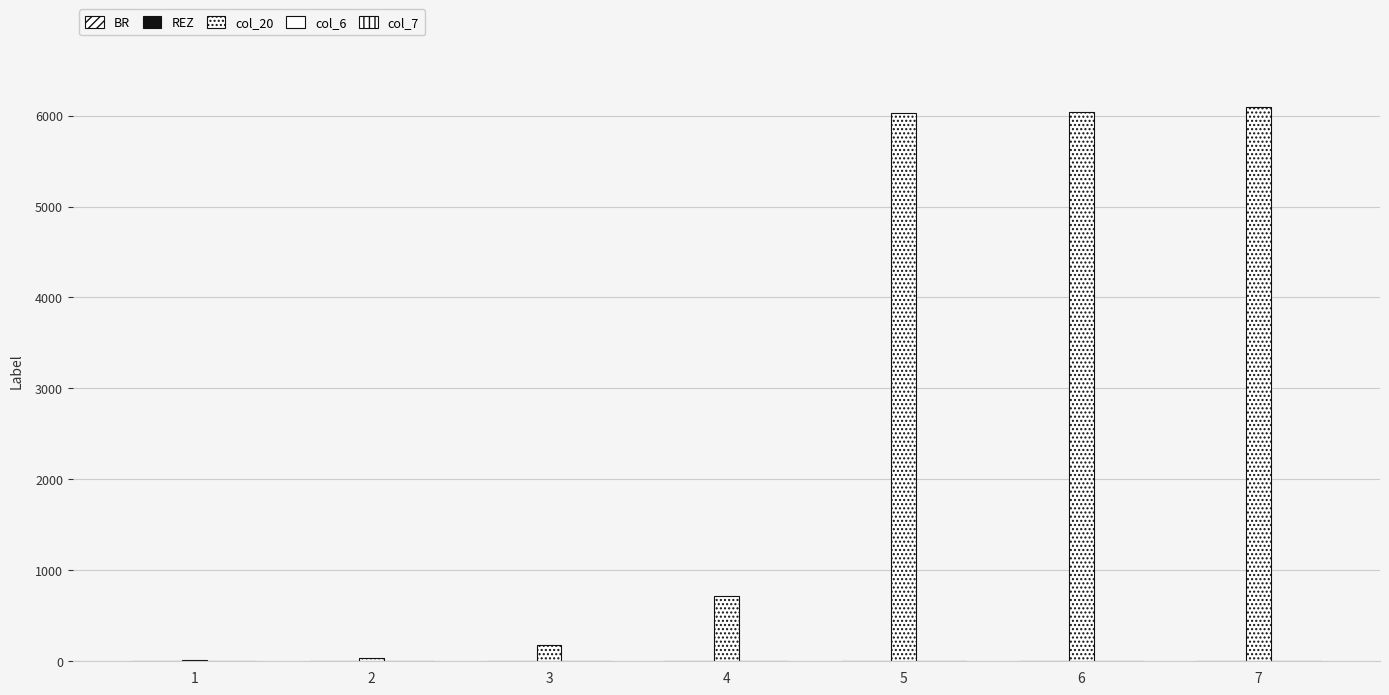

True or false: BR has a value of 7 at 7.

True